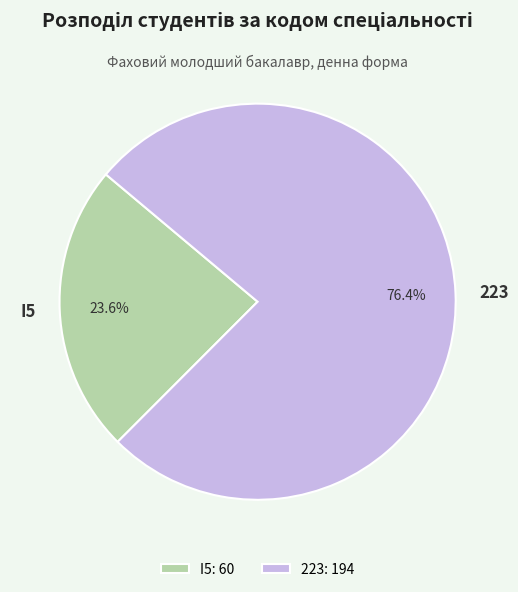

Rank the categories by value from highest to lowest.

223, I5